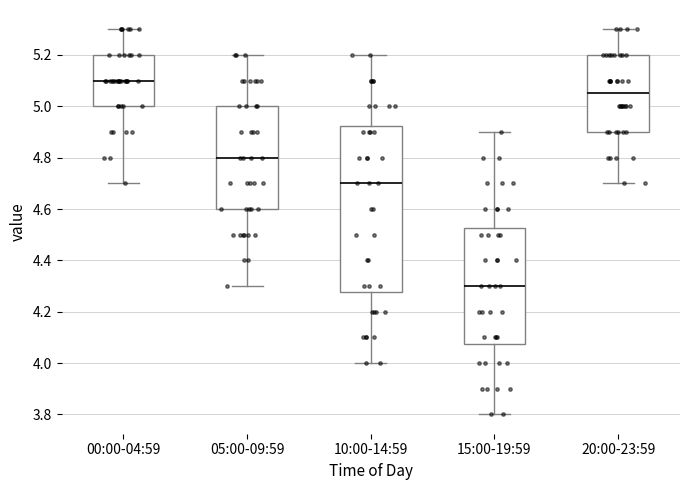

Reading left to right, transcribe this box plot: for each box, give where its median line is, the range the box spans, and where its two whiskers end, as read against the y-axis. The values are not printed on the chart, so give them approximately, as read against the axis.

00:00-04:59: median 5.10, box 5.00 to 5.20, whiskers 4.70 to 5.30
05:00-09:59: median 4.80, box 4.60 to 5.00, whiskers 4.30 to 5.20
10:00-14:59: median 4.70, box 4.28 to 4.92, whiskers 4.00 to 5.20
15:00-19:59: median 4.30, box 4.08 to 4.52, whiskers 3.80 to 4.90
20:00-23:59: median 5.06, box 4.90 to 5.20, whiskers 4.70 to 5.30